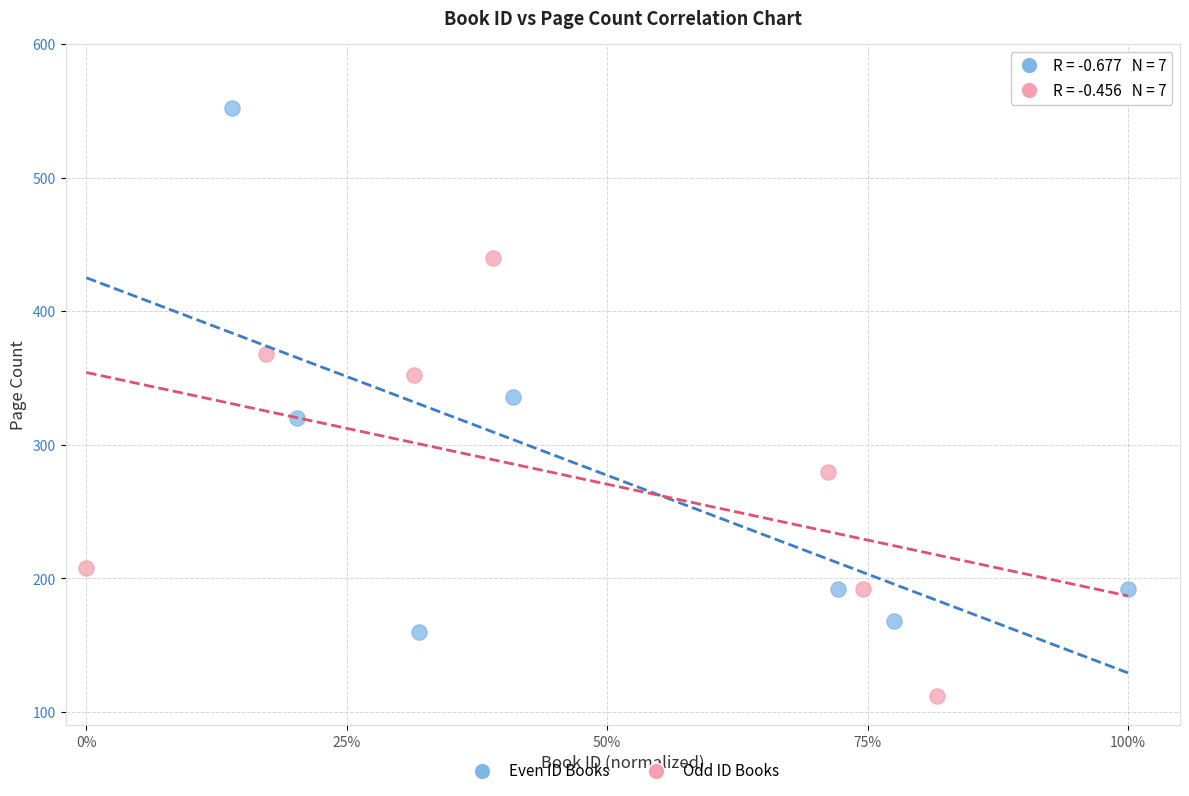

Which series reaches the minimum Y coordinate?

Odd ID Books